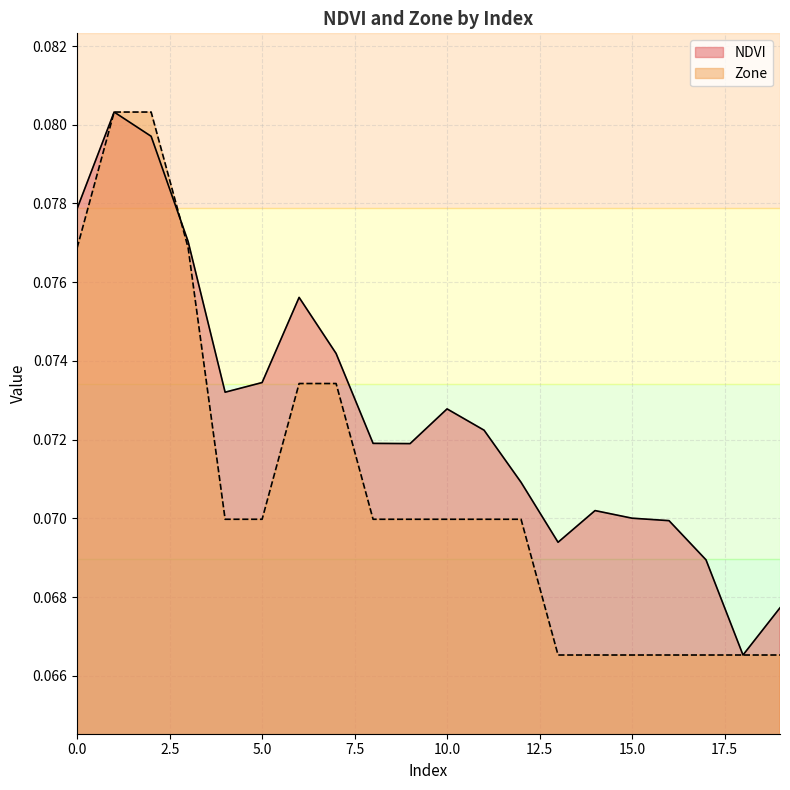

Is it true that NDVI equals 0.1 at 5?

False